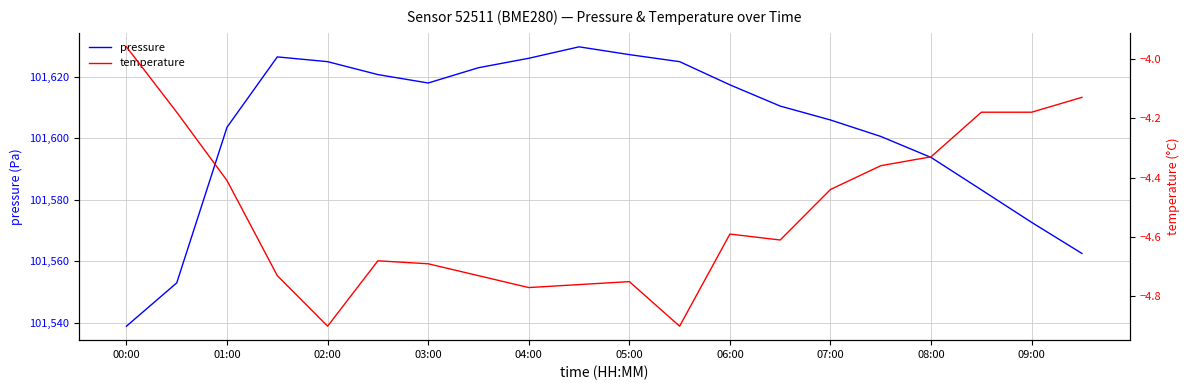

Rank the series by their maximum value, from lowest to highest.

temperature, pressure